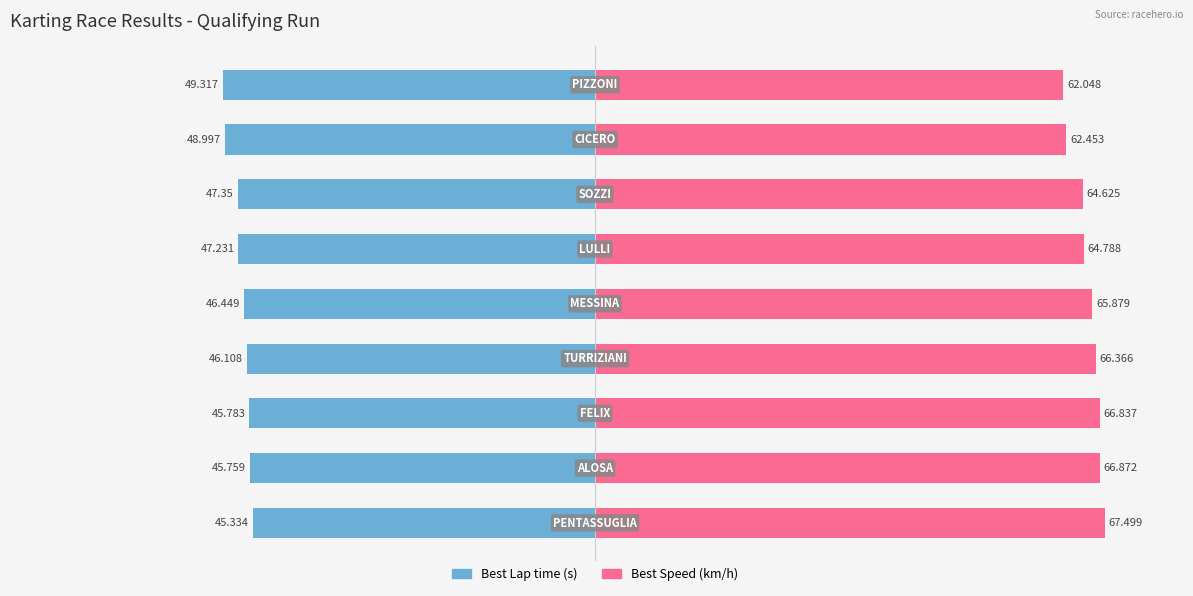

How many data points in Best Lap time are above -46?

3